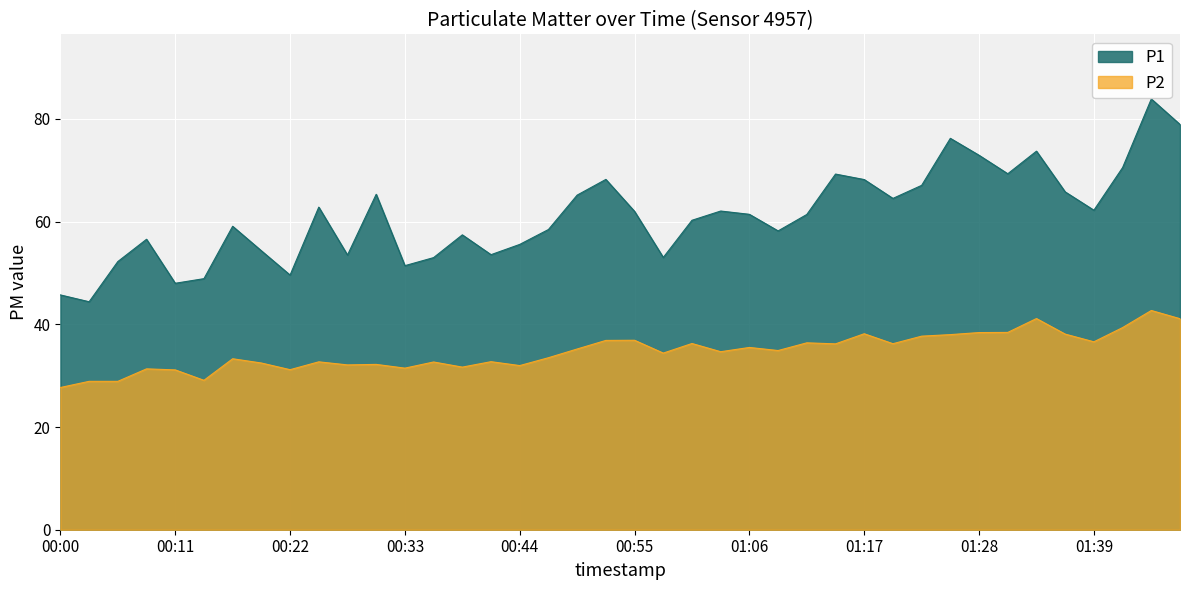

List the series in order of their peak value, lowest first.

P2, P1